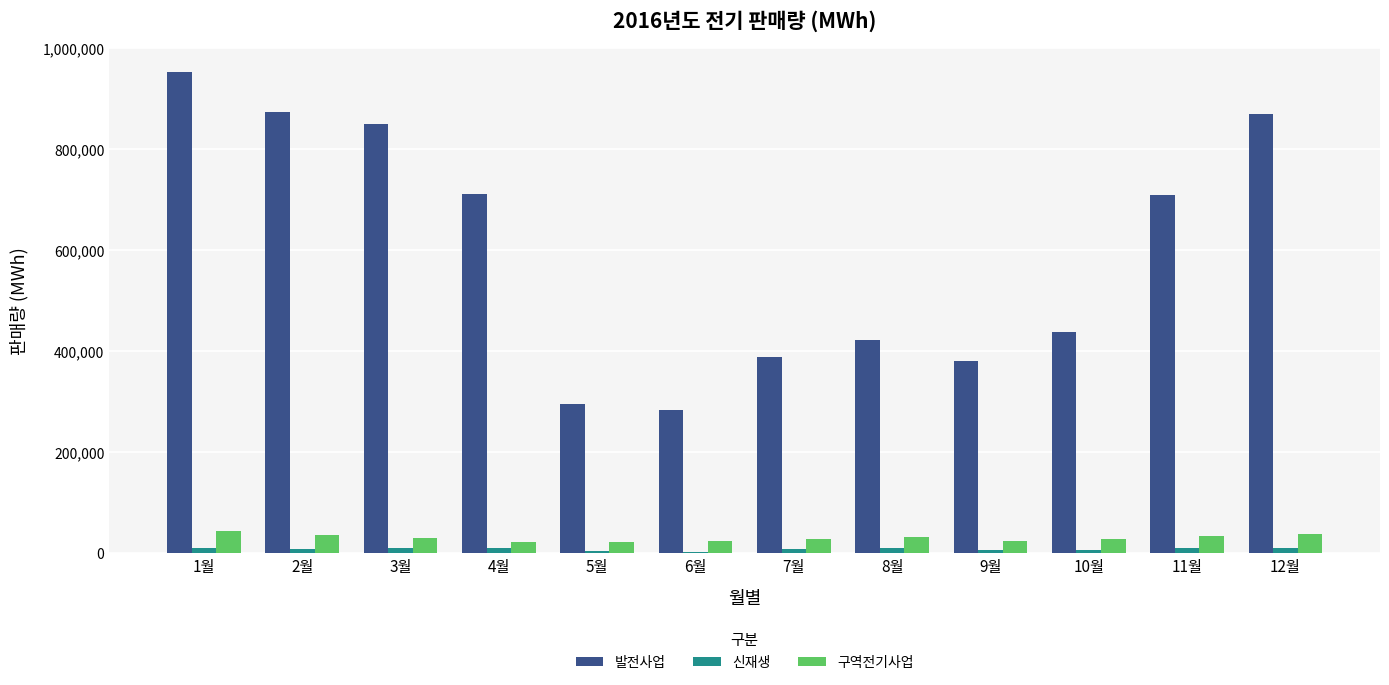

True or false: 발전사업 has a value of 709758 at 11월.

True